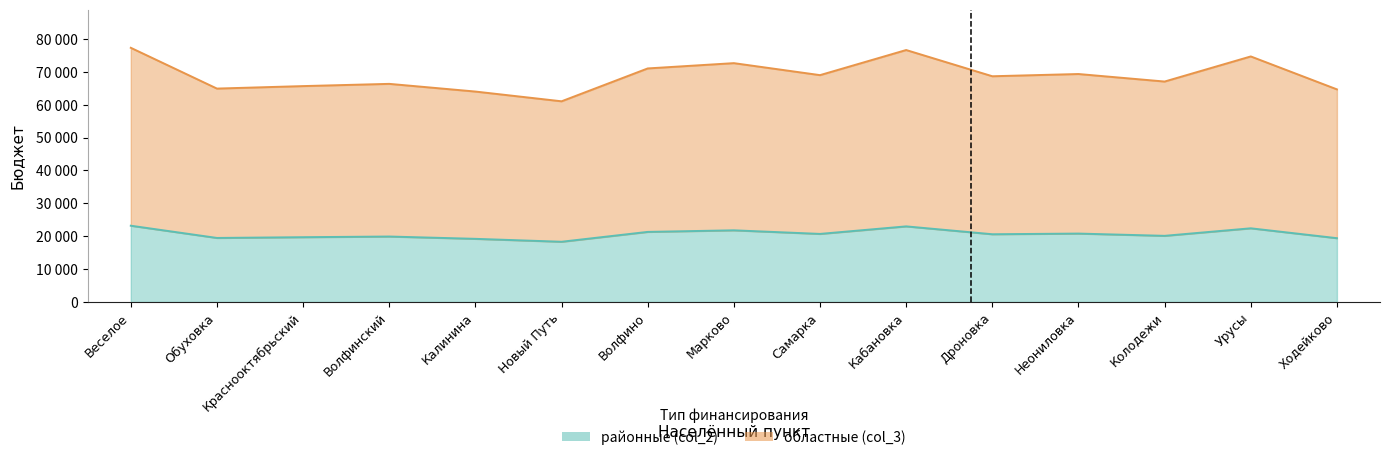

How many values in the районные (col_2) series are below 20601?

7